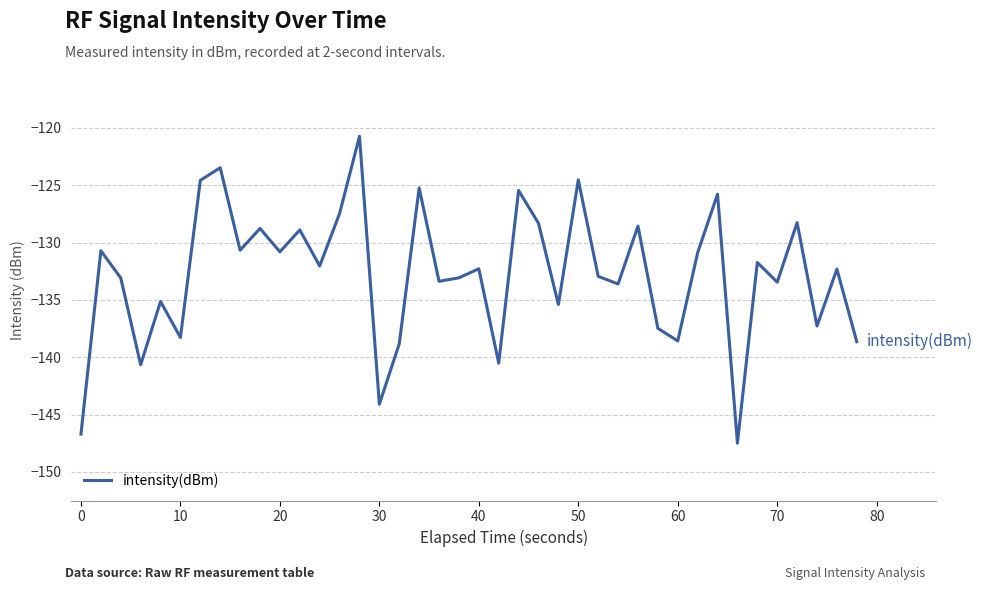

What is the minimum value shown in the chart?

-147.5